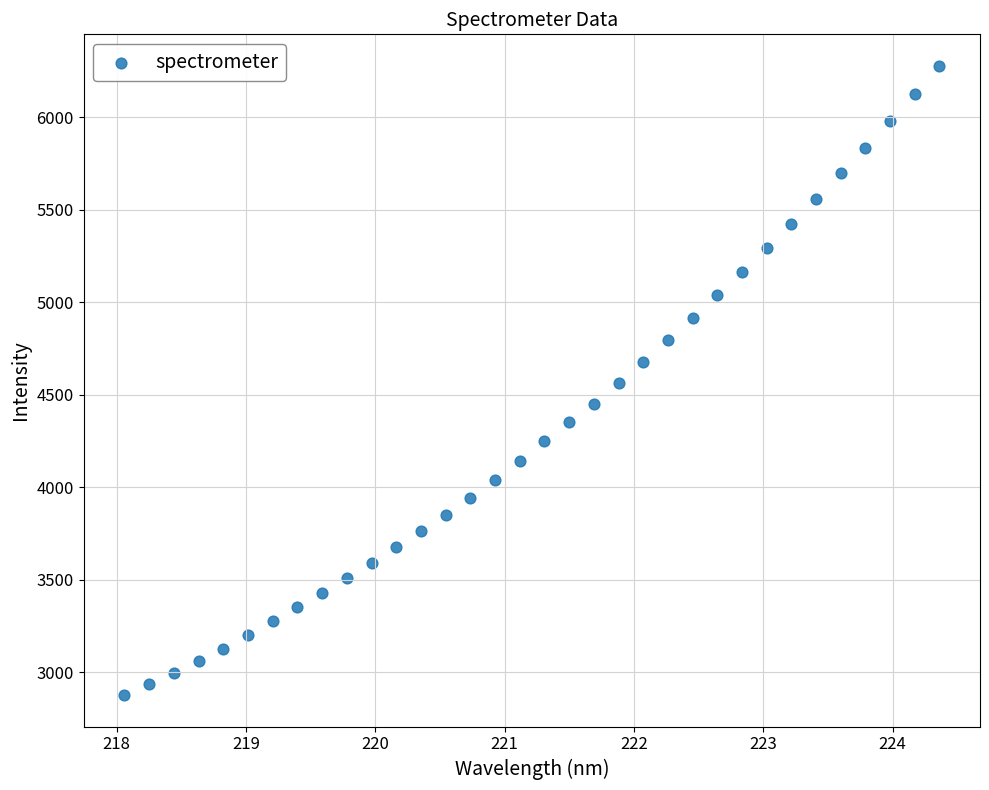

What is the range of X values (max minus min)?

6.3